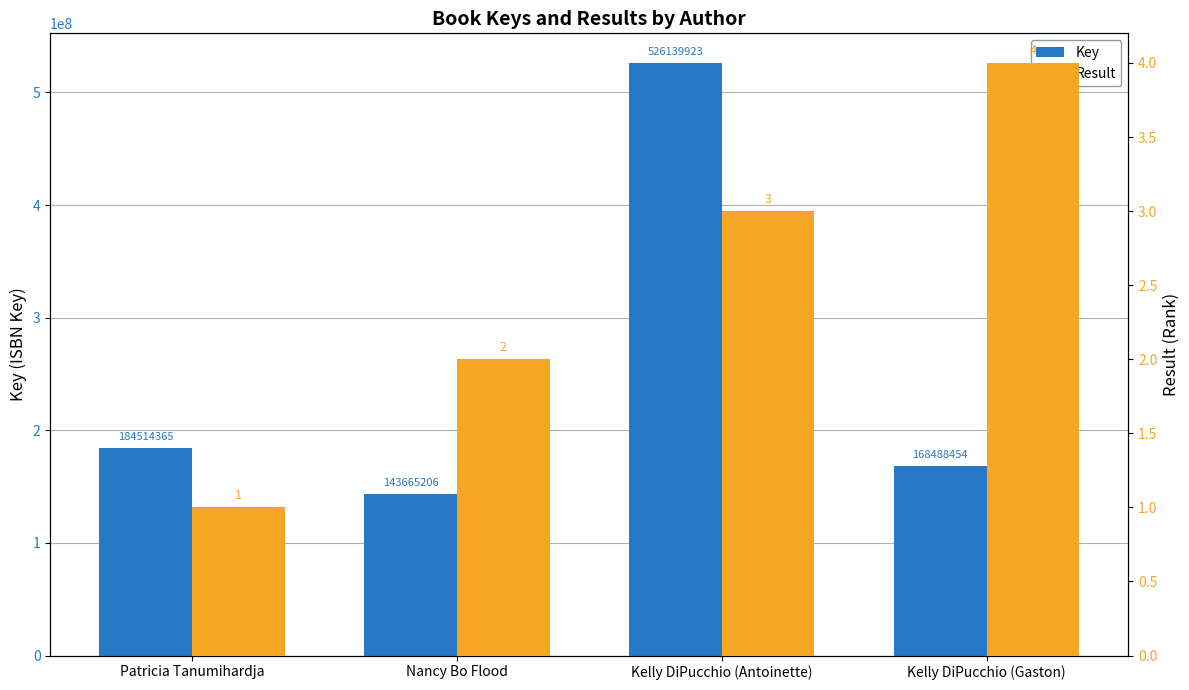

Where is Result nearest to the value 2?

Nancy Bo Flood